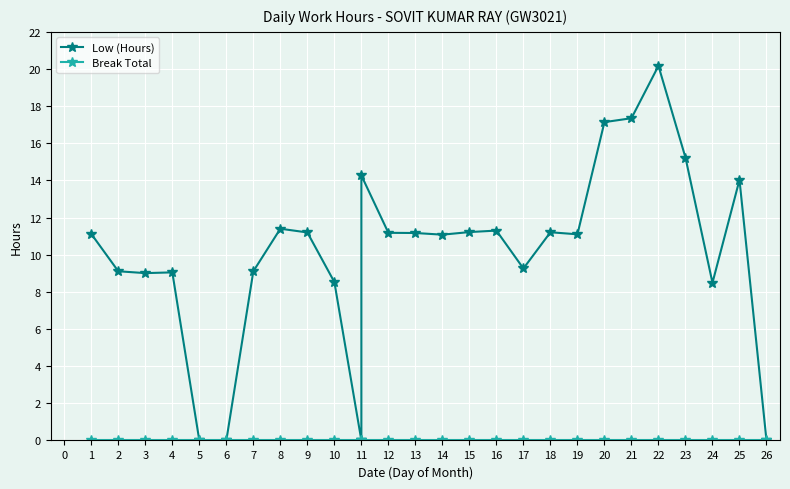

What is the approximate value of Low (Hours) at 14?

11.1